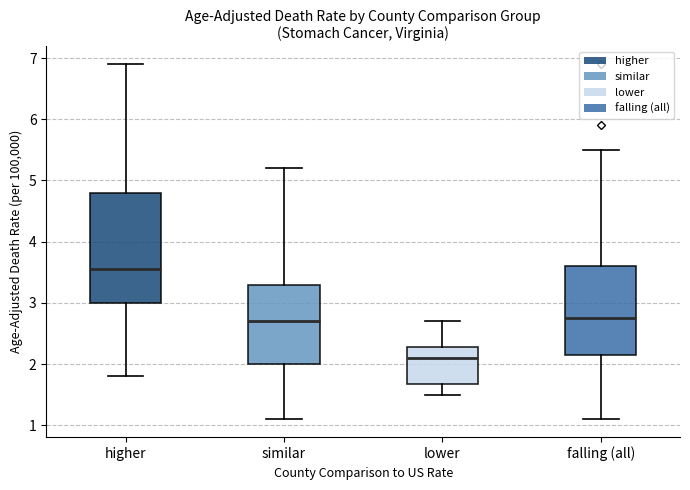

Where is the upper edge of the box for falling (all) on the y-axis? The values are not printed on the chart, so give them approximately, as read against the axis.

3.6